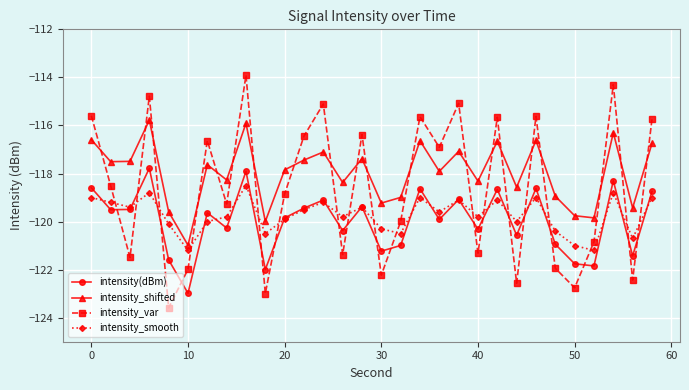

What is the highest value of the intensity_var series?

-113.9